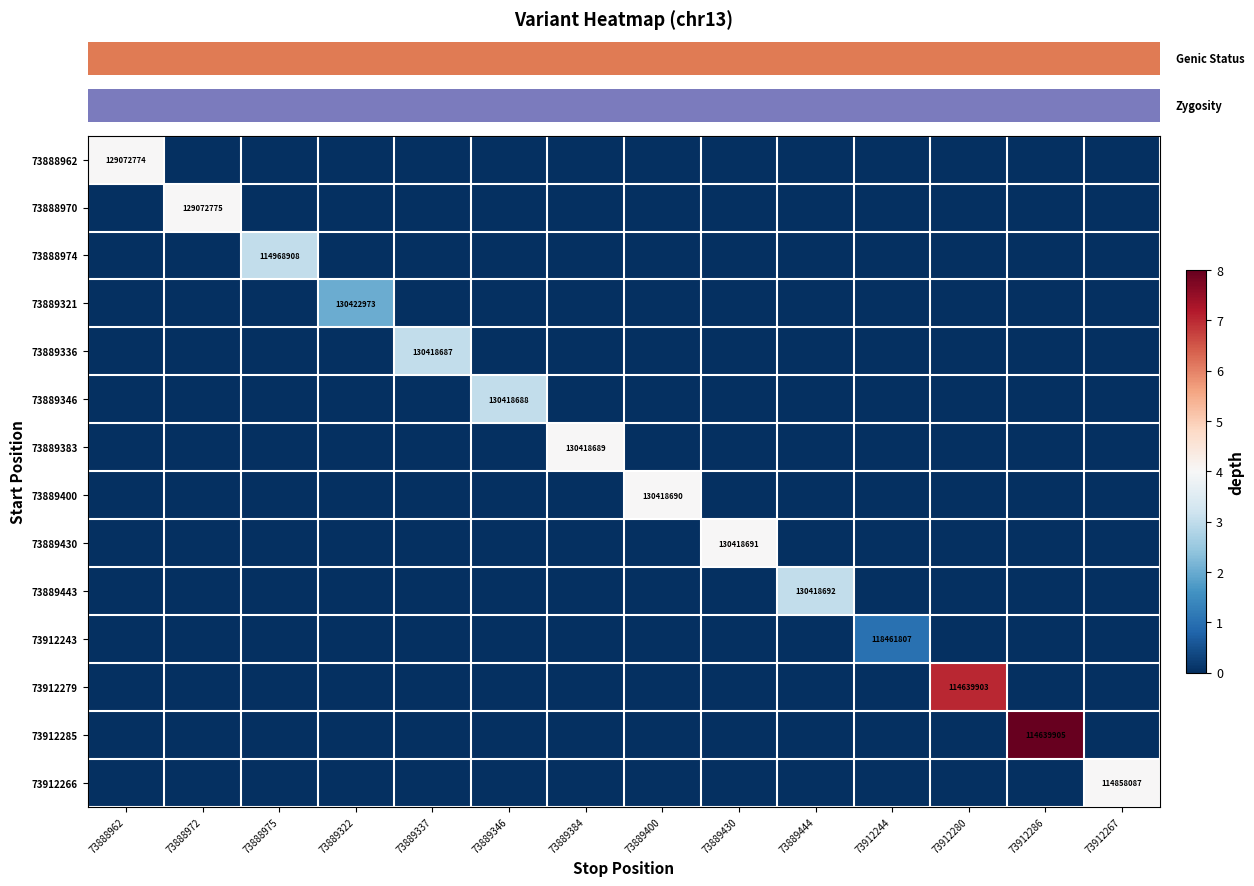

Which category has the highest value in the row_8 series?

73889430